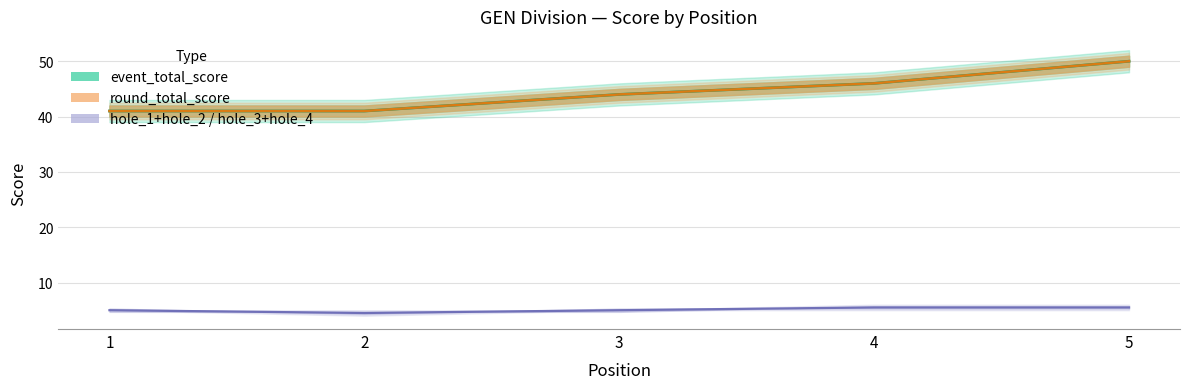

True or false: event_total_score has a value of 78 at 3.

False